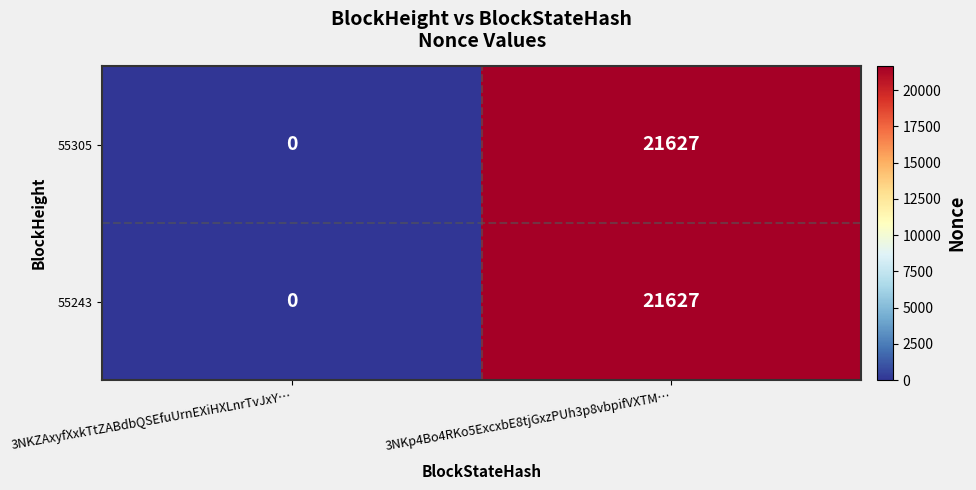

What is the difference between the 55305 values at 3NKp4Bo4RKo5ExcxbE8tjGxzPUh3p8vbpifVXTM… and 3NKZAxyfXxkTtZABdbQSEfuUrnEXiHXLnrTvJxY…?

21627